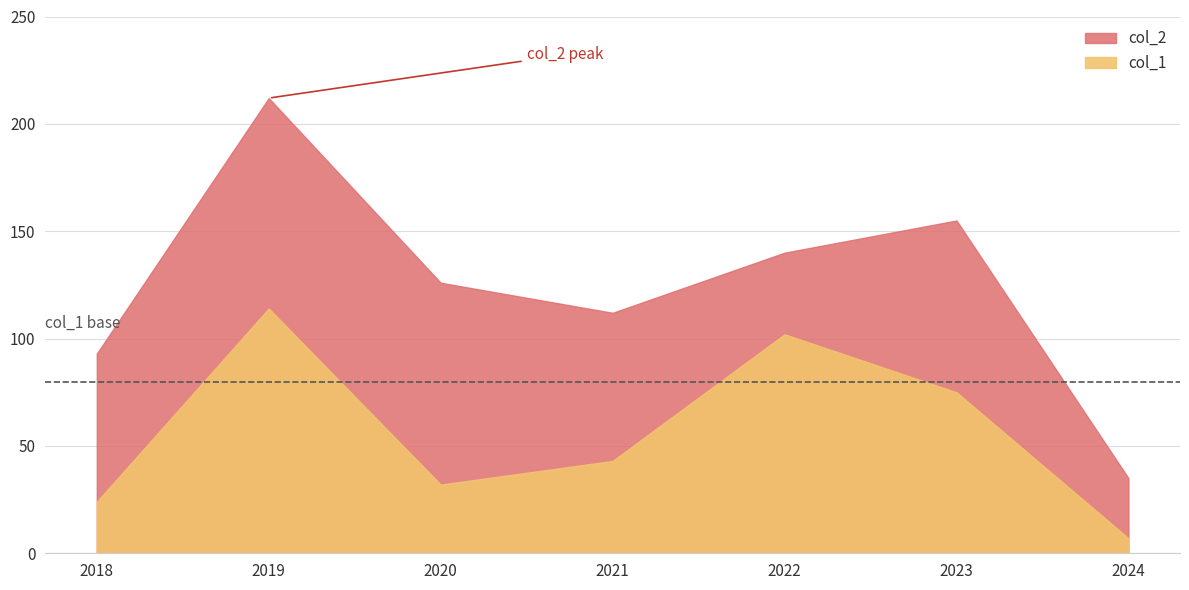

Rank the series by their maximum value, from highest to lowest.

col_2, col_1